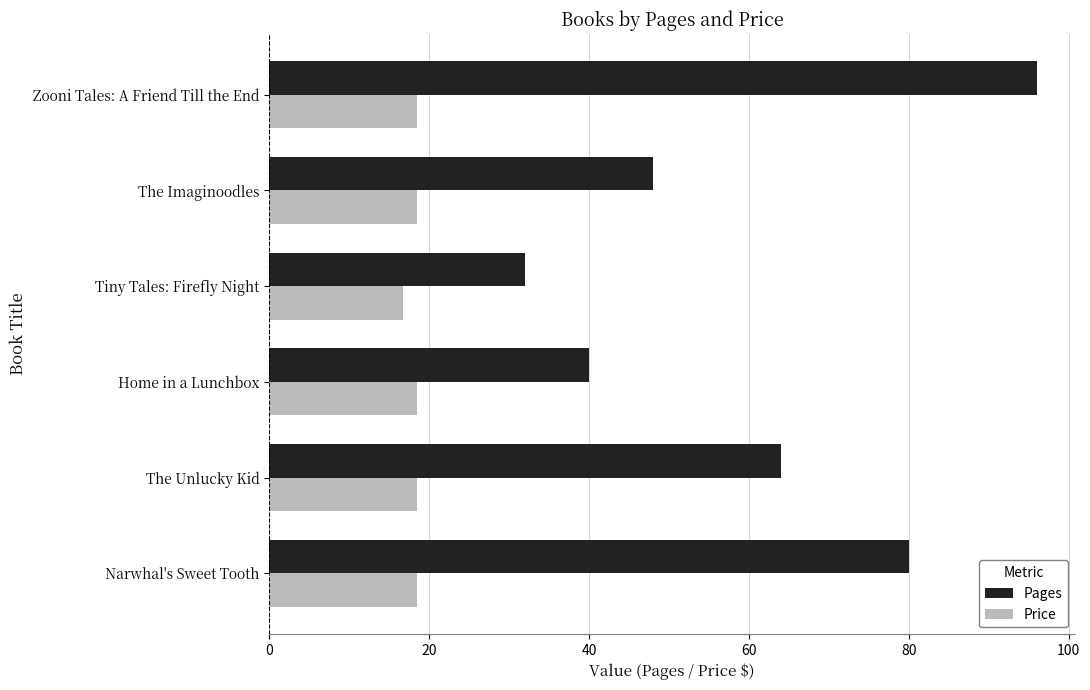

Which series changed the most between Tiny Tales: Firefly Night and The Imaginoodles?

Pages